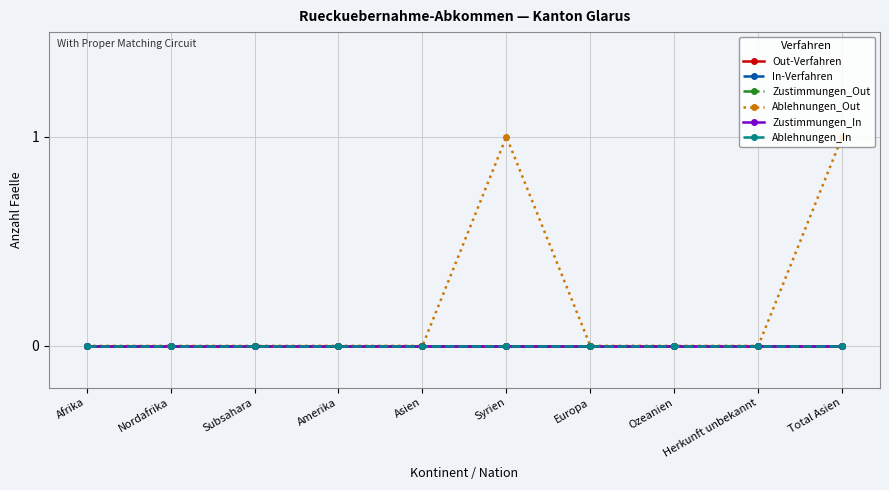

Reading left to right, what are all the values shown in this chart?

Out-Verfahren: 0	0	0	0	0	0	0	0	0	0
In-Verfahren: 0	0	0	0	0	0	0	0	0	0
Zustimmungen_Out: 0	0	0	0	0	0	0	0	0	0
Ablehnungen_Out: 0	0	0	0	0	1	0	0	0	1
Zustimmungen_In: 0	0	0	0	0	0	0	0	0	0
Ablehnungen_In: 0	0	0	0	0	0	0	0	0	0